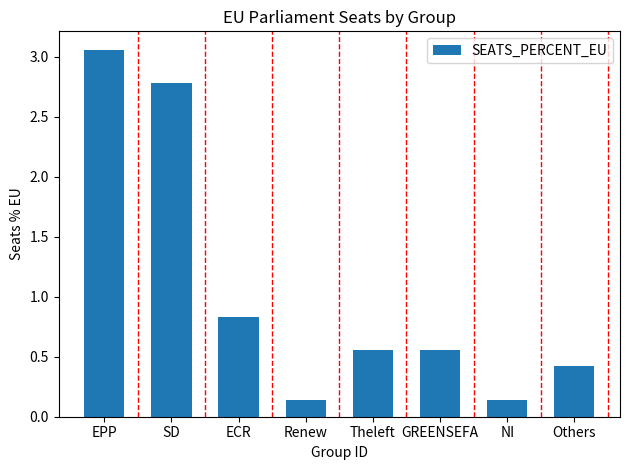

What is the label of the 2nd bar from the left?

SD